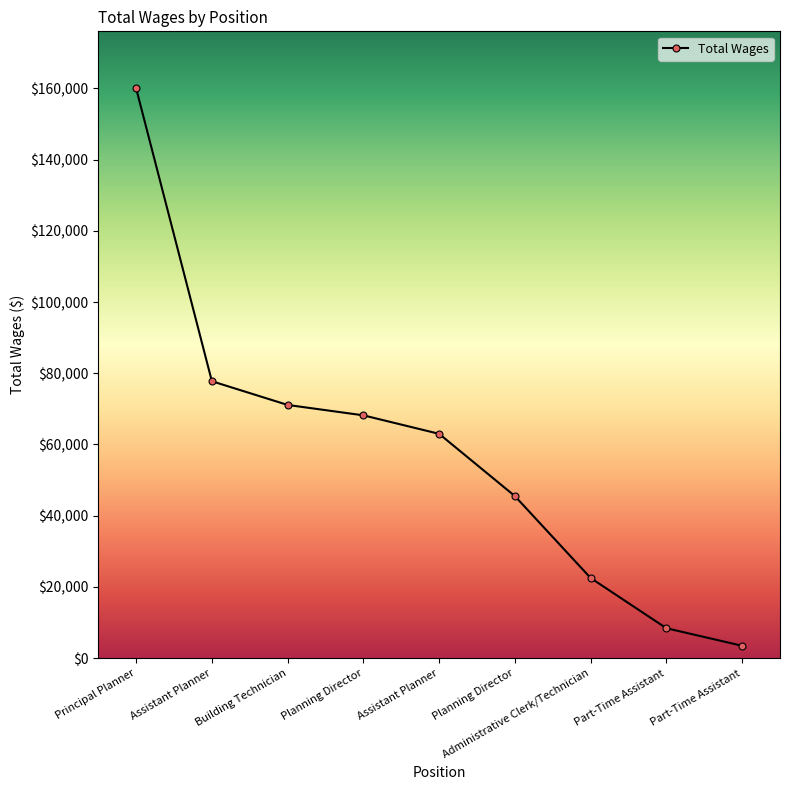

Does the chart have visible grid lines?

No